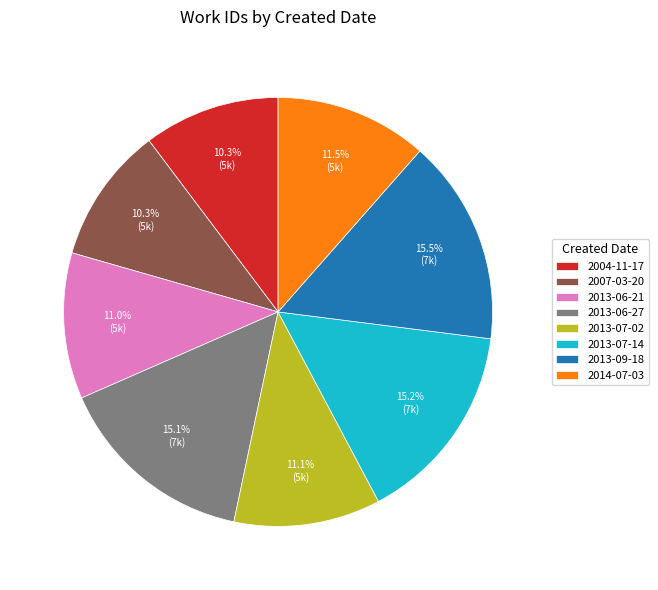

Count the number of slices in the pie.

8